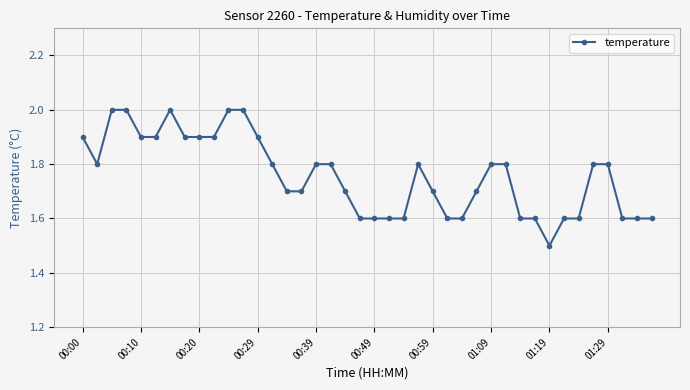

What is the value of the 14th point from the left?

1.8